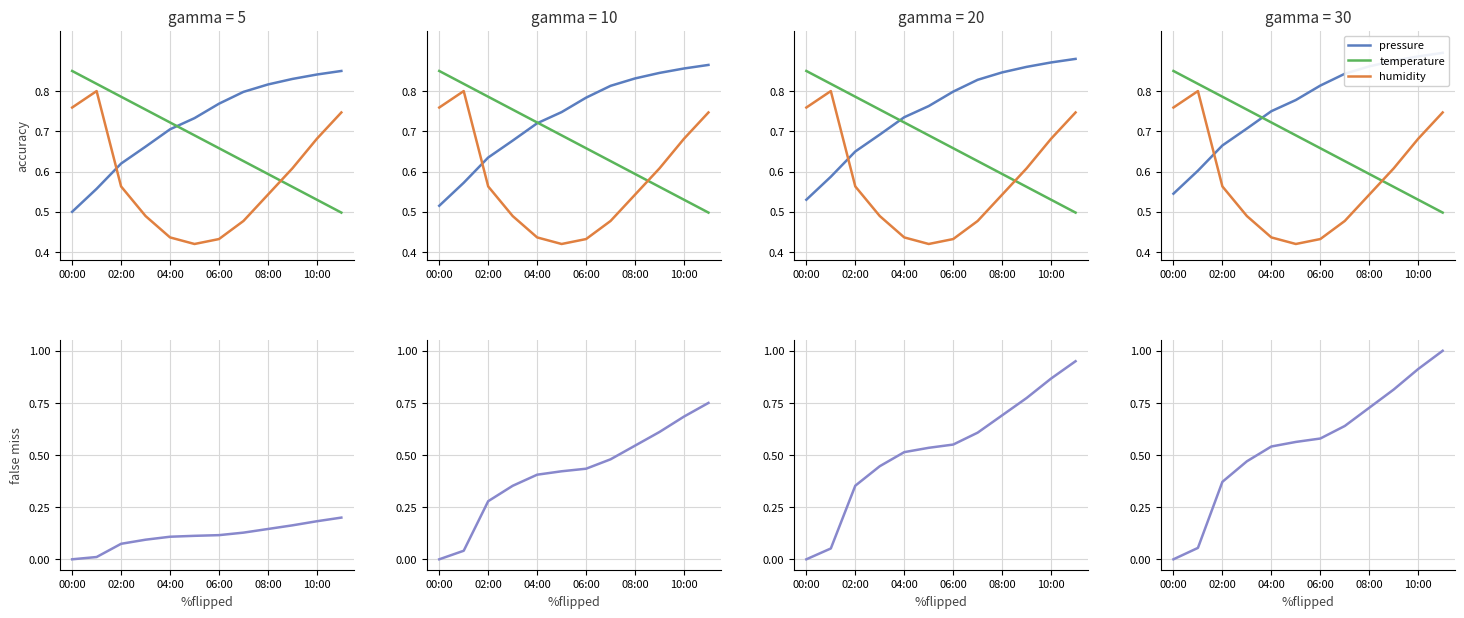

What is the difference between the maximum and minimum values in the humidity series?

0.4